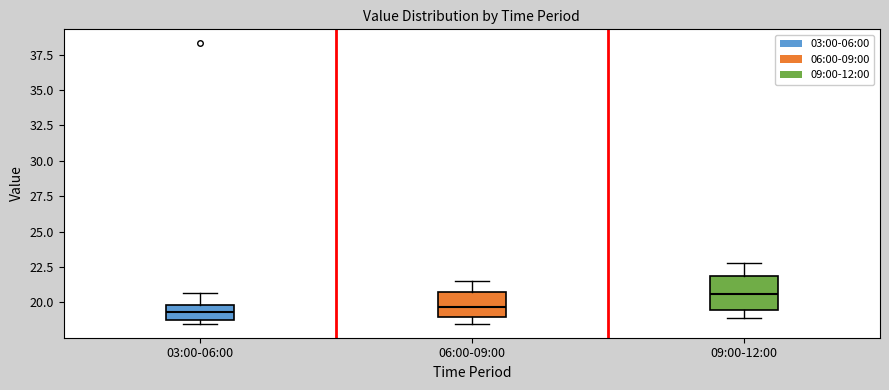

Where does the upper whisker of the box for 09:00-12:00 end on the y-axis? The values are not printed on the chart, so give them approximately, as read against the axis.

23.0